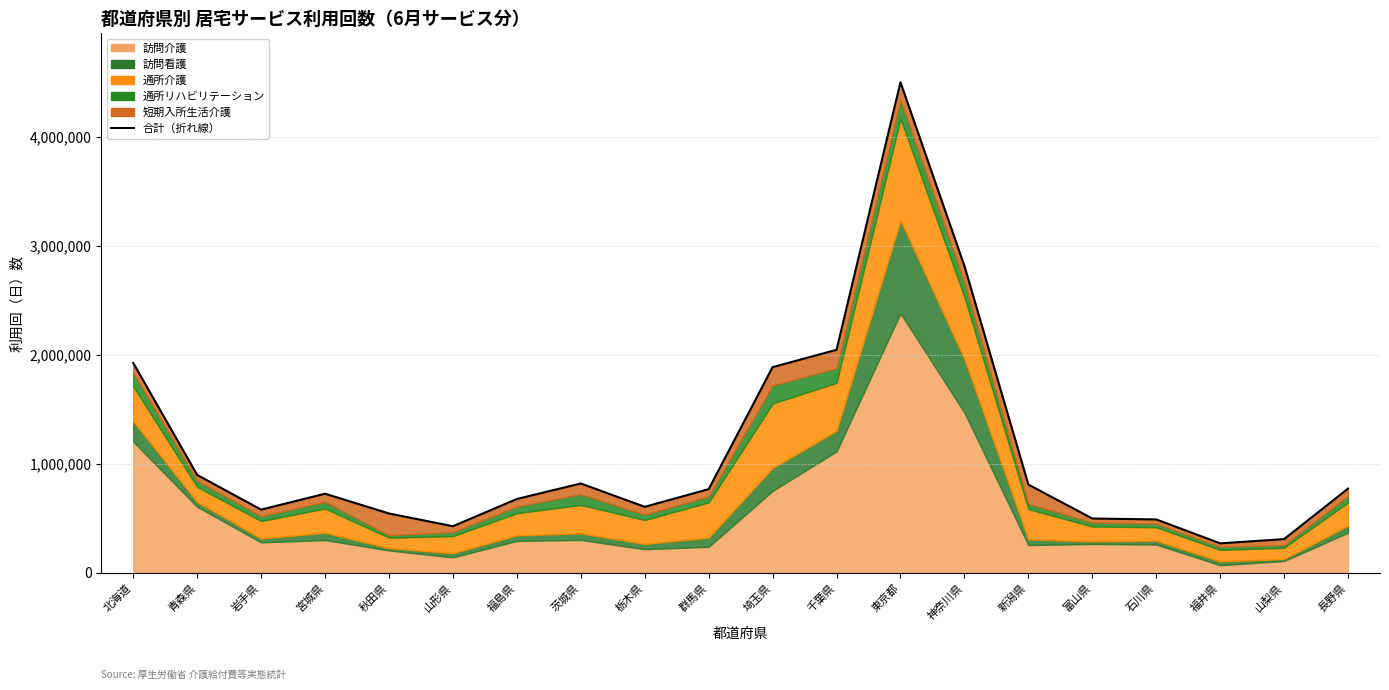

Reading left to right, what are all the values shown in this chart?

北海道=1924084	青森県=897512	岩手県=579866	宮城県=725722	秋田県=544481	山形県=427508	福島県=677519	茨城県=819499	栃木県=605626	群馬県=767518	埼玉県=1886491	千葉県=2045283	東京都=4498214	神奈川県=2813793	新潟県=809682	富山県=498432	石川県=490003	福井県=270475	山梨県=309469	長野県=772433